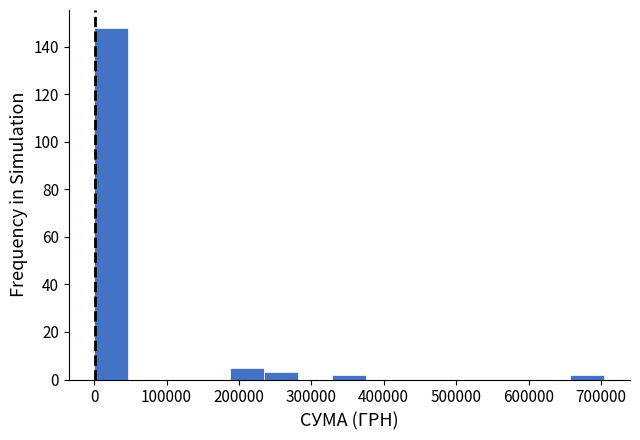

How tall is the bar that spans 330000 to 380000 on the x-axis? Neither the bar edges nor the heights are printed on the chart, so give them approximately, as read against the axes.

2